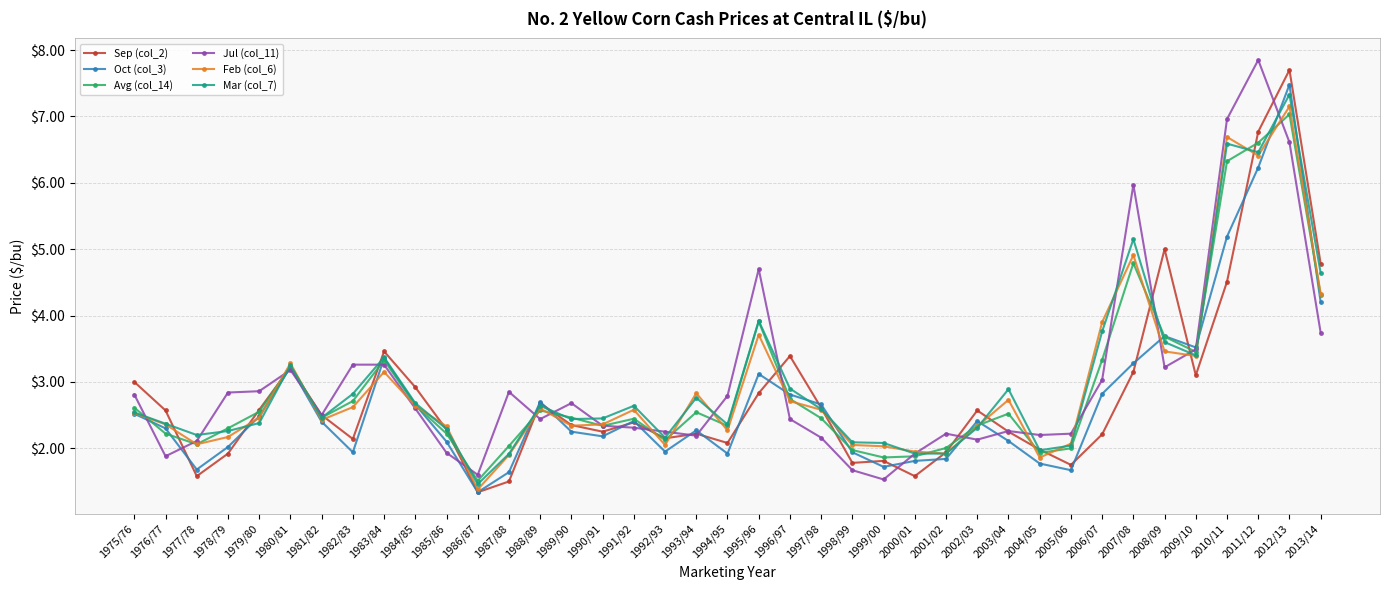

Which category has the lowest value across all series?

1986/87